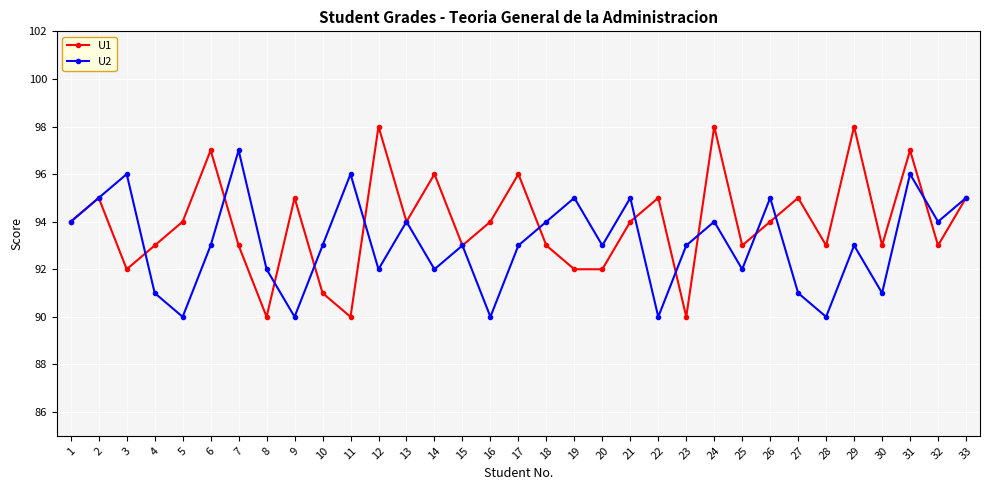

What is the value of the U2 point at the 2nd from the left?

95